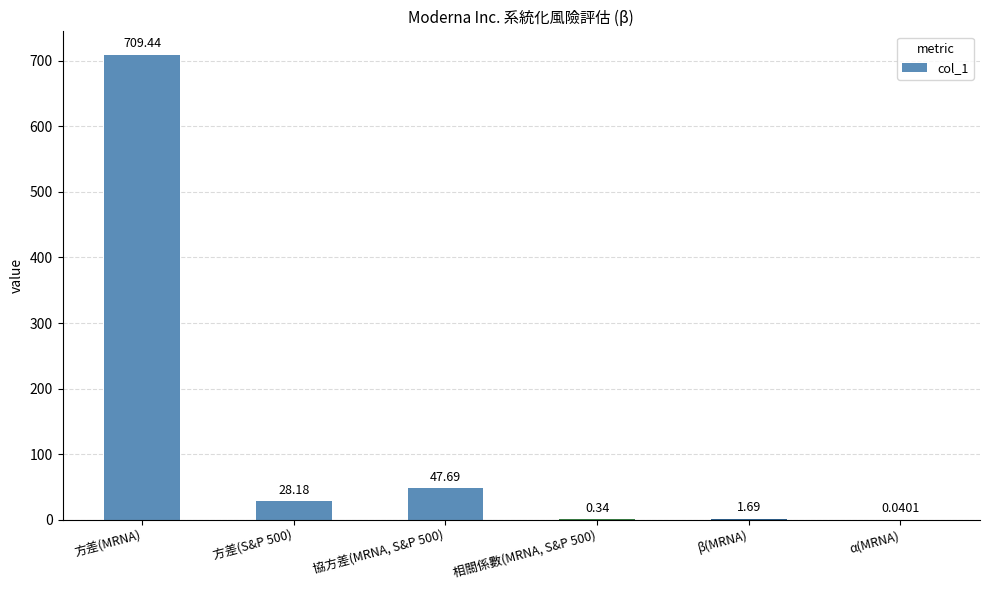

What is the greatest value displayed?

709.4